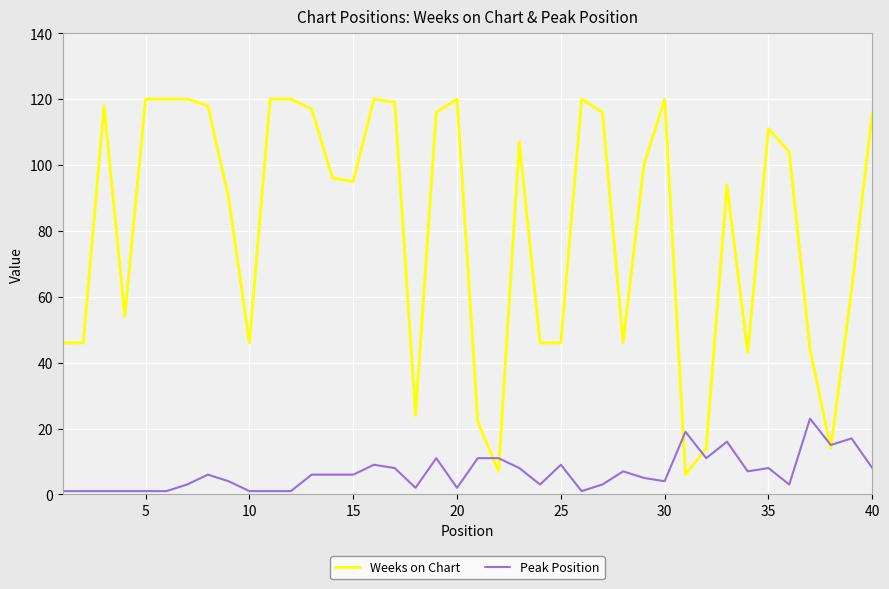

Which series has the largest total across all categories?

Weeks on Chart